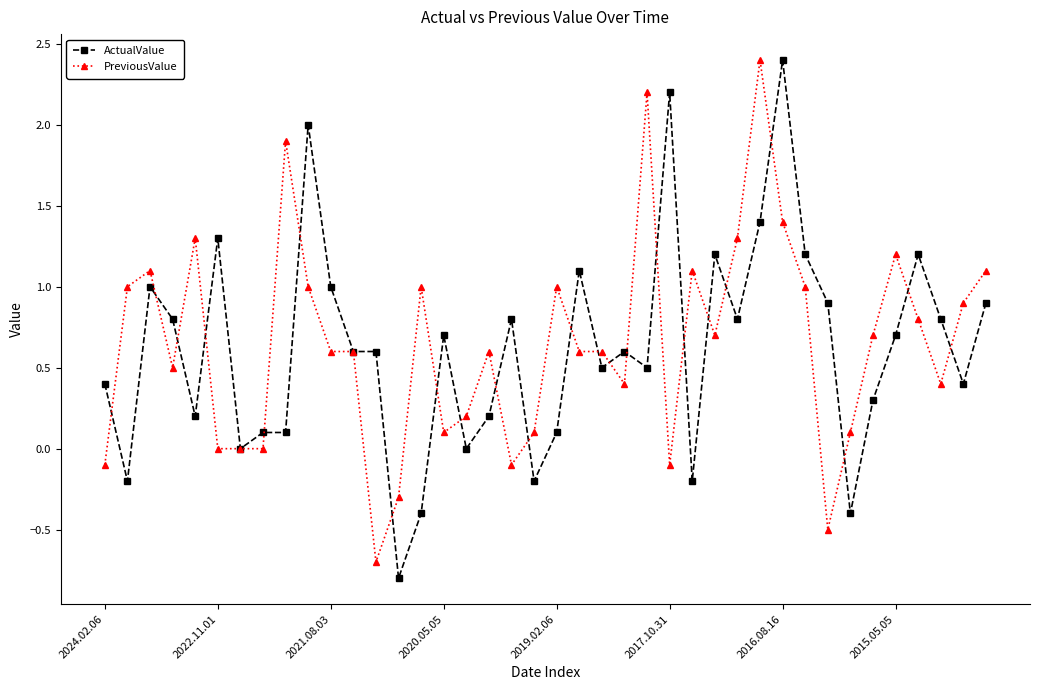

Which series has the largest total across all categories?

PreviousValue